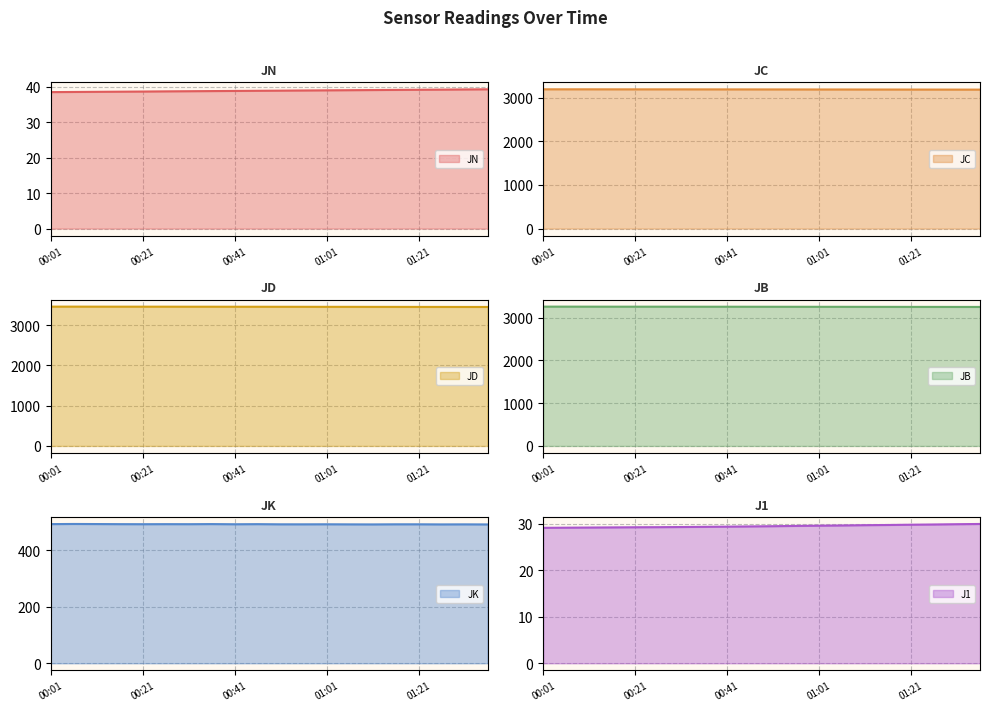

Which series changed the most between 00:01 and 00:21?

JK line